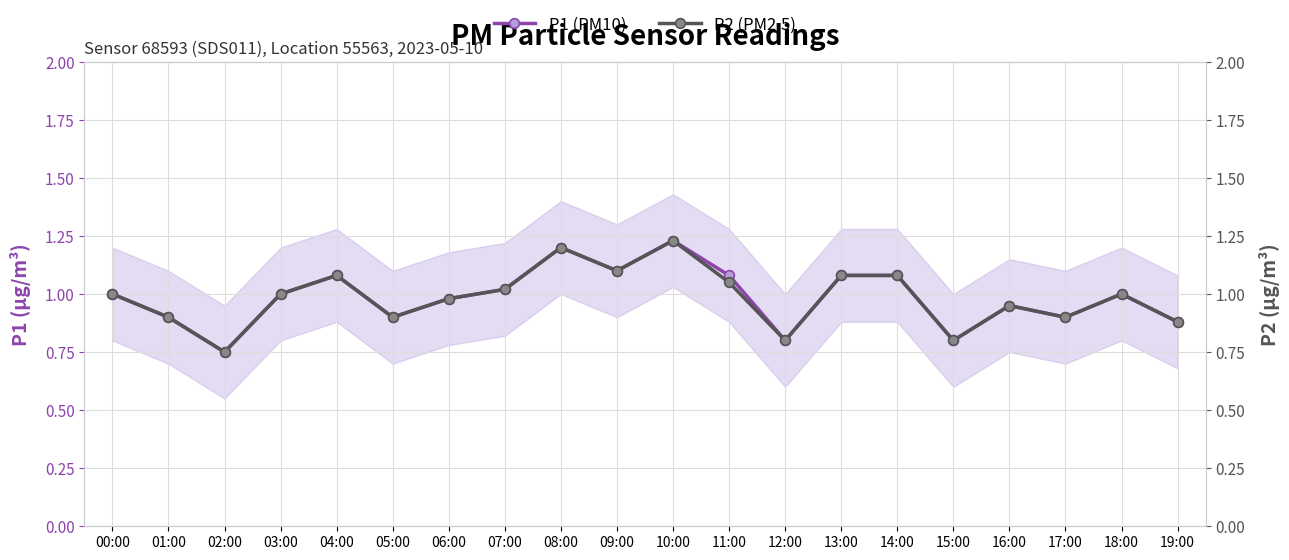

True or false: P1 (PM10) and P2 (PM2.5) intersect in this chart.

False